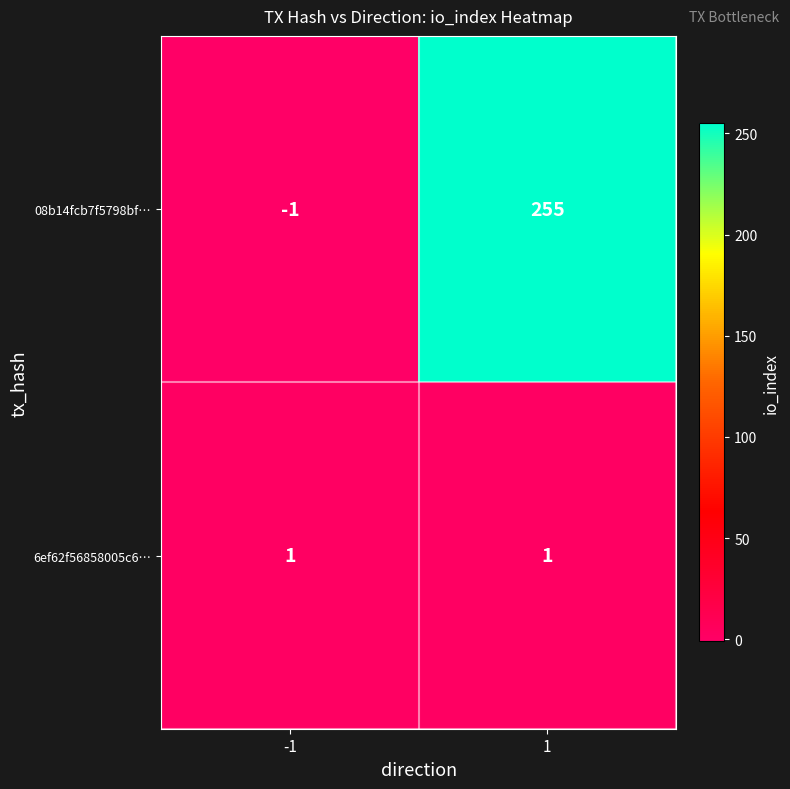

The value of 6ef62f56858005c6… at -1 is 1. True or false?

True